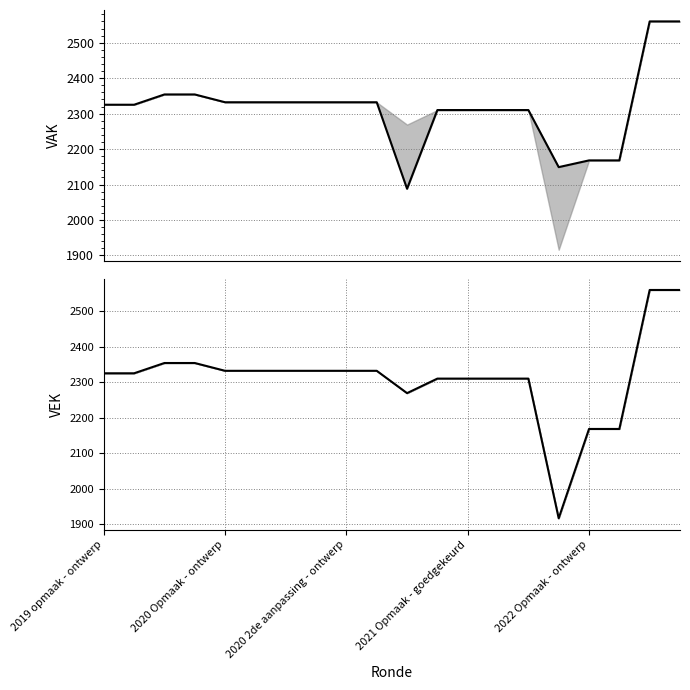

Which series has the widest spread of values?

VEK